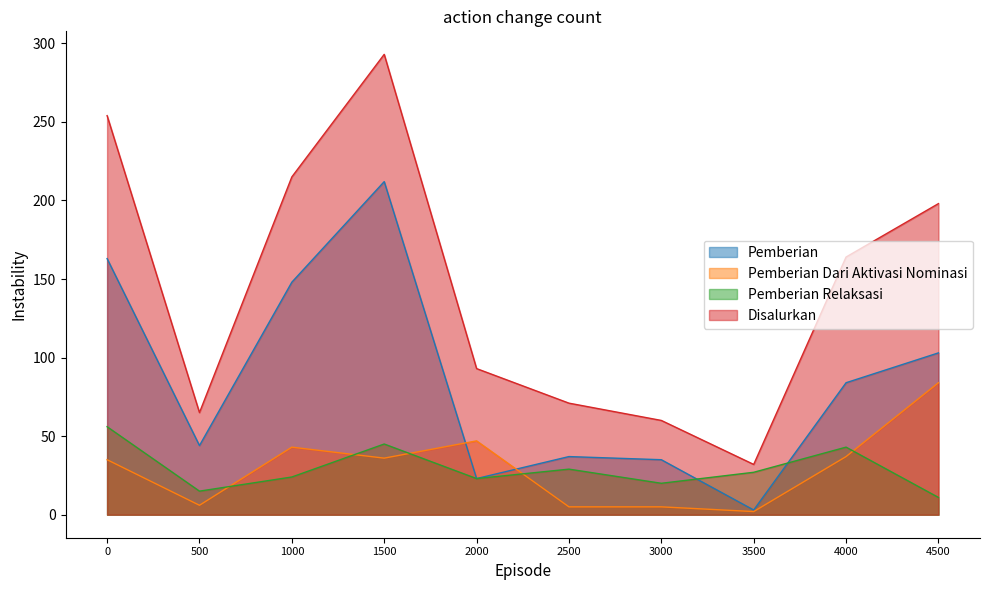

True or false: Disalurkan and Pemberian intersect in this chart.

False